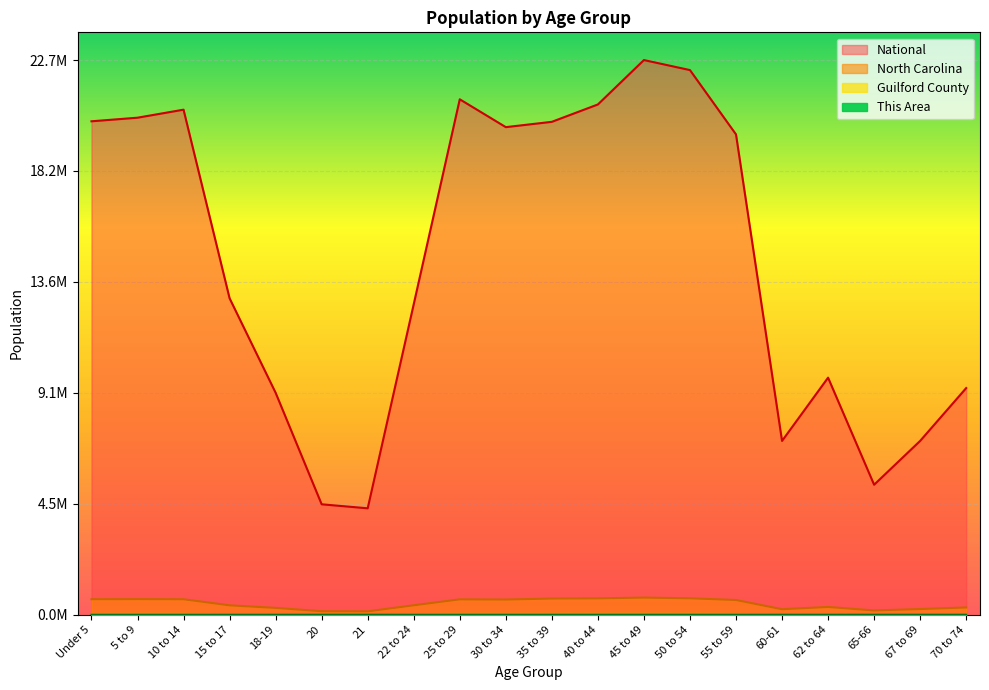

The value of National at 25 to 29 is 1.4. True or false?

False